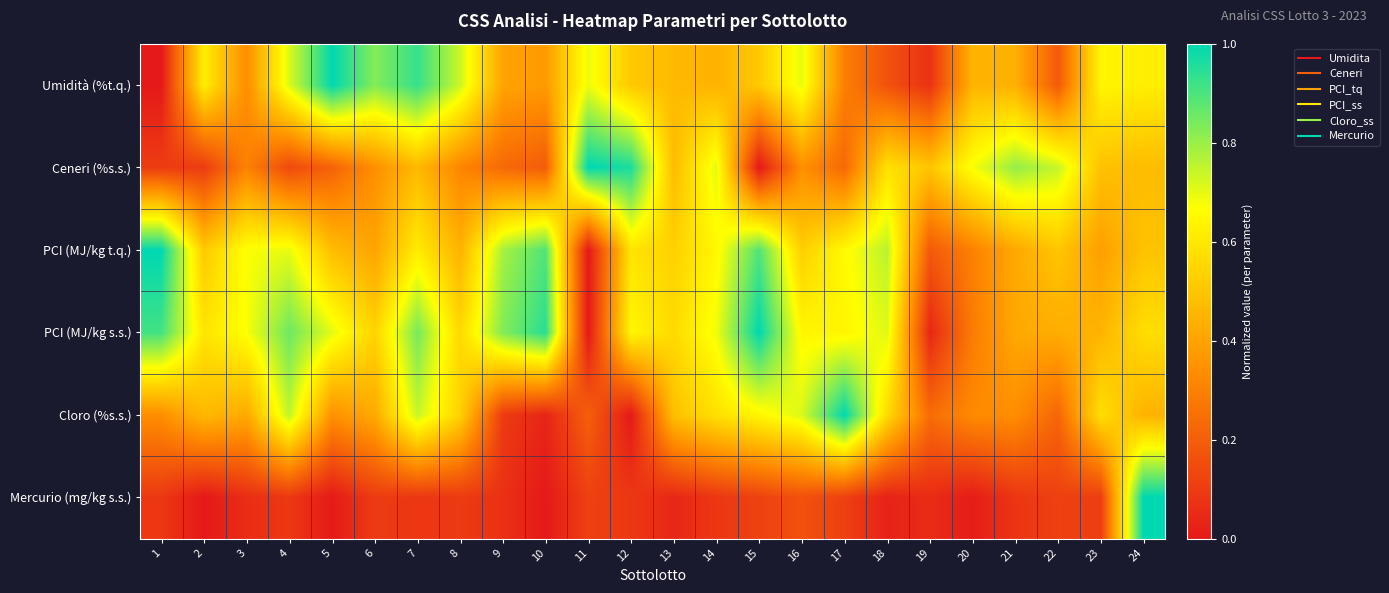

Which series has the largest range (max minus min)?

Umidità (%t.q.)